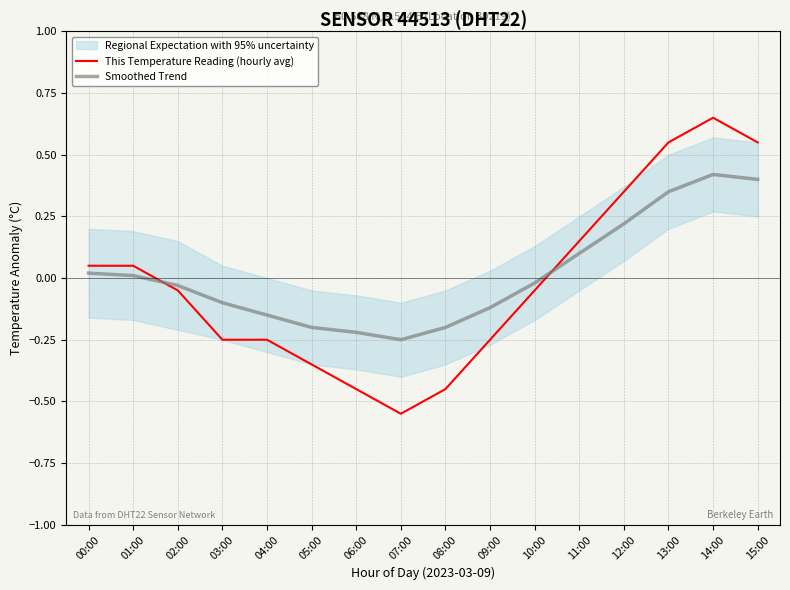

Which series has the largest total across all categories?

Smoothed Trend